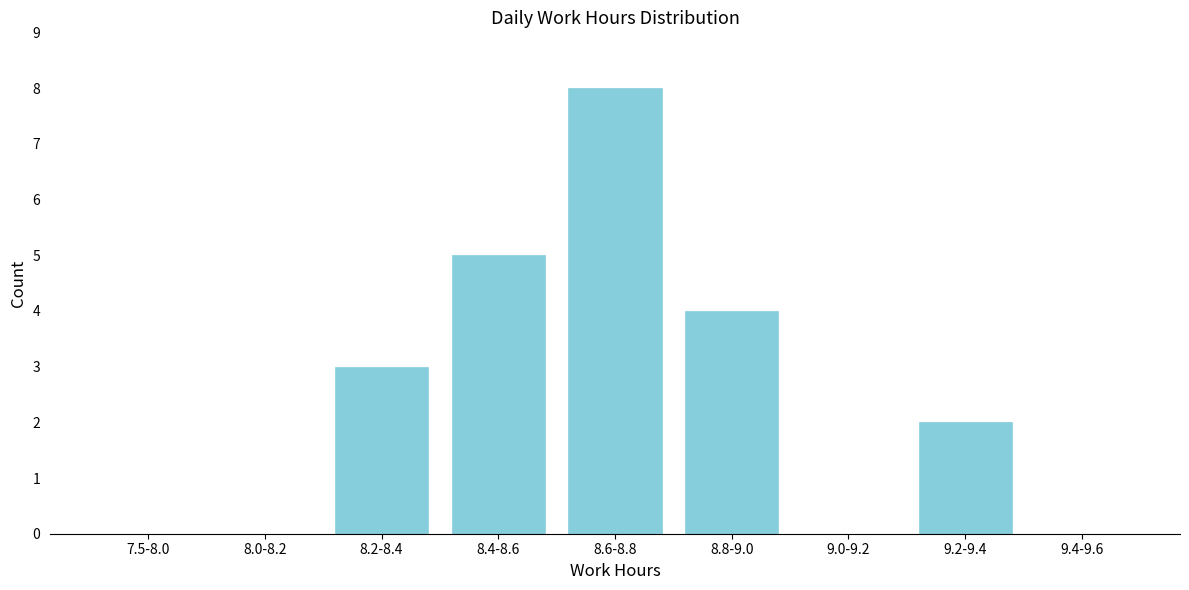

Reading right to left, extract all data points from this chart.

9.4-9.6=0	9.2-9.4=2	9.0-9.2=0	8.8-9.0=4	8.6-8.8=8	8.4-8.6=5	8.2-8.4=3	8.0-8.2=0	7.5-8.0=0